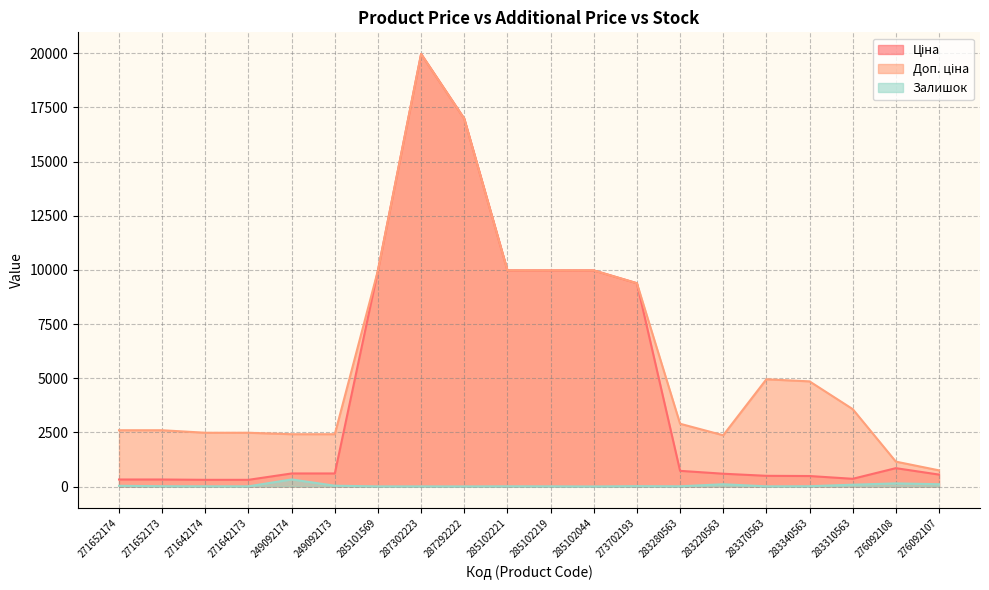

Reading left to right, list all the values displayed in this chart.

Ціна: 271652174=324.8	271652173=324.8	271642174=310.3	271642173=310.3	249092174=603.7	249092173=603.7	285101569=9975.0	287302223=19964.2	287292222=16976.3	285102221=9975.0	285102219=9975.0	285102044=9975.0	273702193=9384.0	283280563=724.5	283220563=591.6	283370563=495.0	283340563=485.4	283310563=357.4	276092108=848.4	276092107=551.5
Доп. ціна: 271652174=2598.3	271652173=2598.3	271642174=2482.4	271642173=2482.4	249092174=2414.8	249092173=2414.8	285101569=9975.0	287302223=19964.2	287292222=16976.3	285102221=9975.0	285102219=9975.0	285102044=9975.0	273702193=9384.0	283280563=2897.8	283220563=2366.5	283370563=4950.4	283340563=4853.8	283310563=3573.9	276092108=1149.7	276092107=747.0
Залишок: 271652174=34.0	271652173=15.0	271642174=11.0	271642173=10.0	249092174=328.0	249092173=38.0	285101569=7.0	287302223=7.0	287292222=5.0	285102221=11.0	285102219=9.0	285102044=3.0	273702193=18.0	283280563=11.0	283220563=106.0	283370563=9.0	283340563=14.0	283310563=85.0	276092108=145.0	276092107=107.0